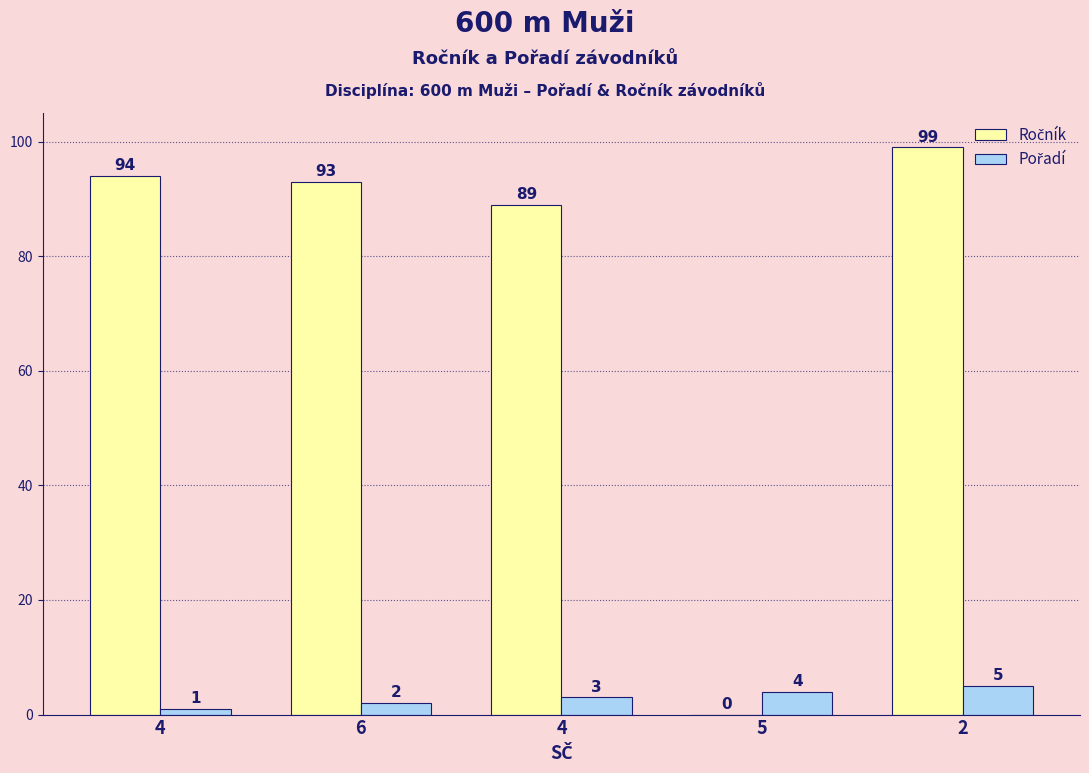

Does the chart contain stacked bars?

No